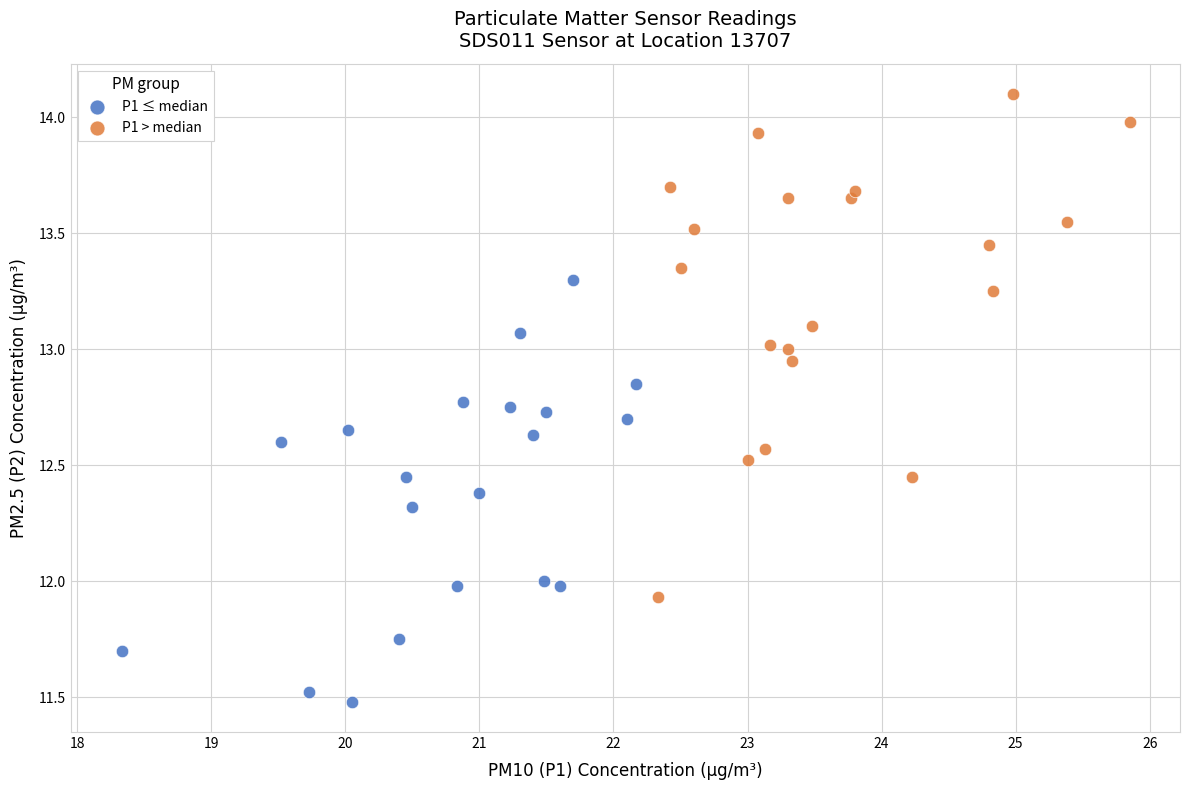

Which series has the largest Y range (max minus min)?

P1 > median